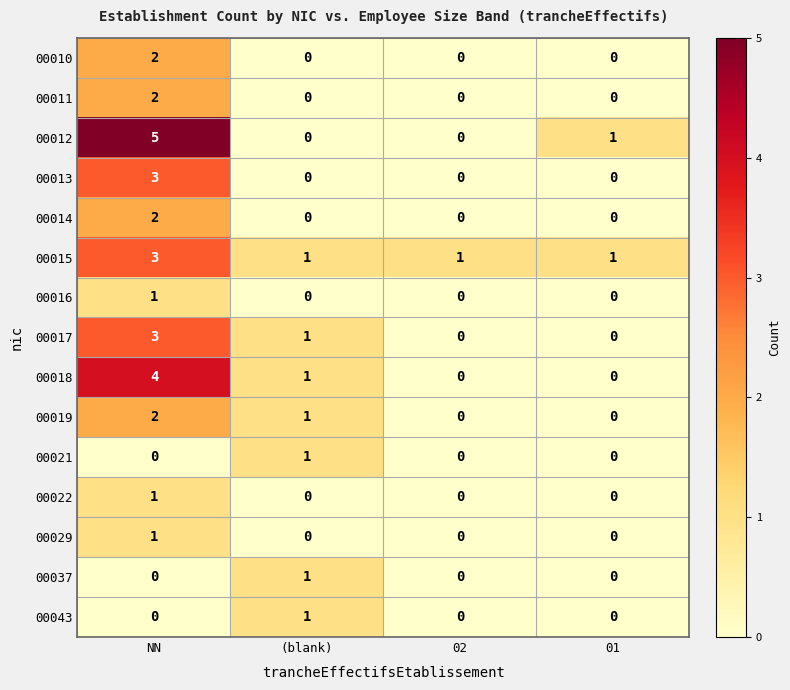

The 00013 series shows 3 at NN. True or false?

True